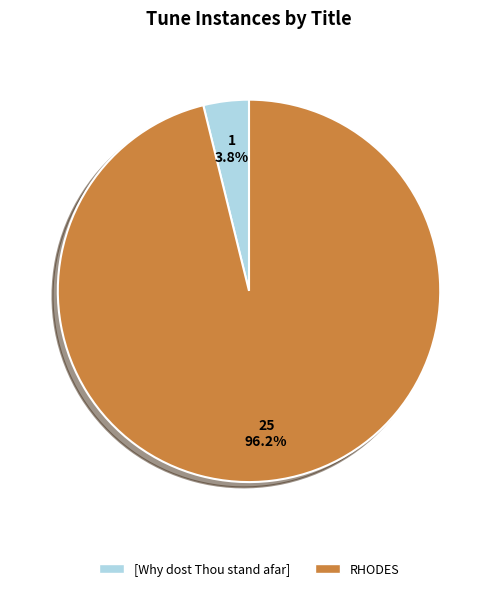

To the nearest percent, what is the average slice percentage?

50%